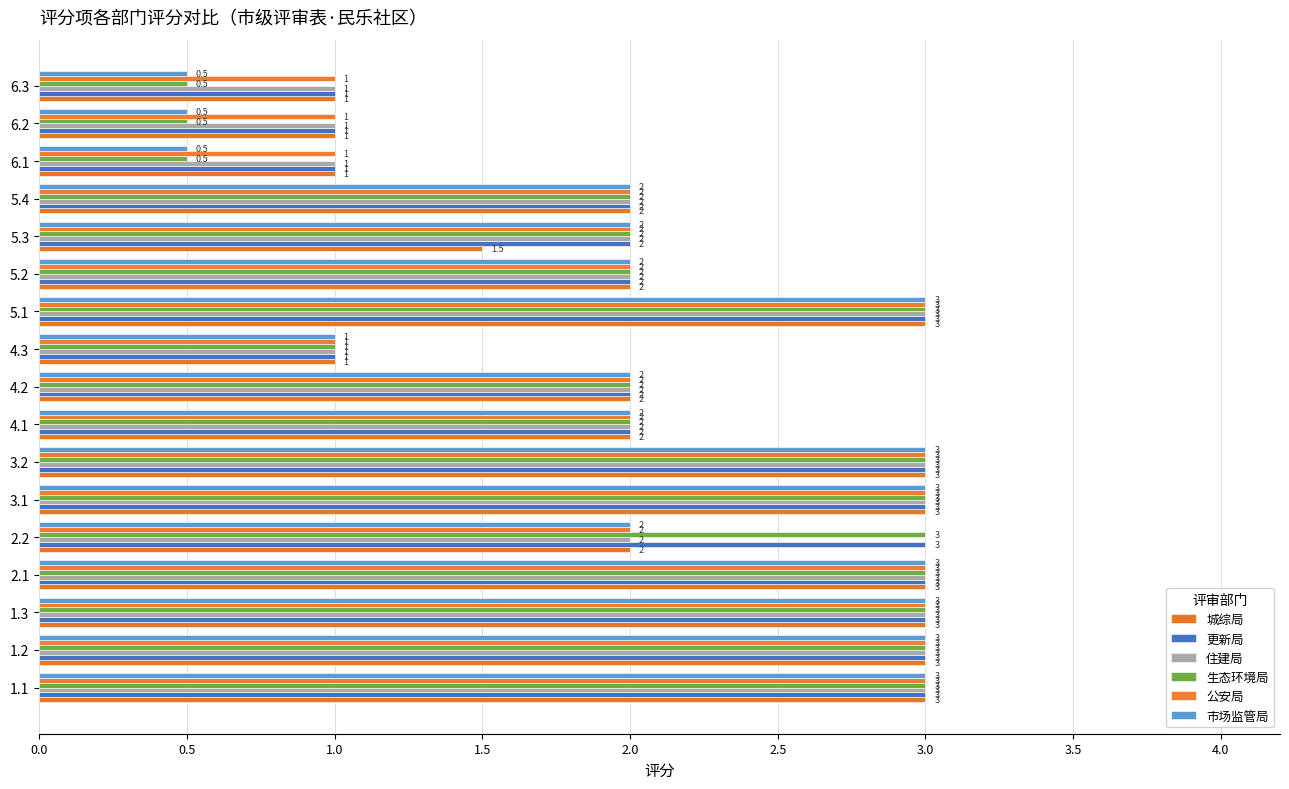

Count the number of data series in this chart.

6